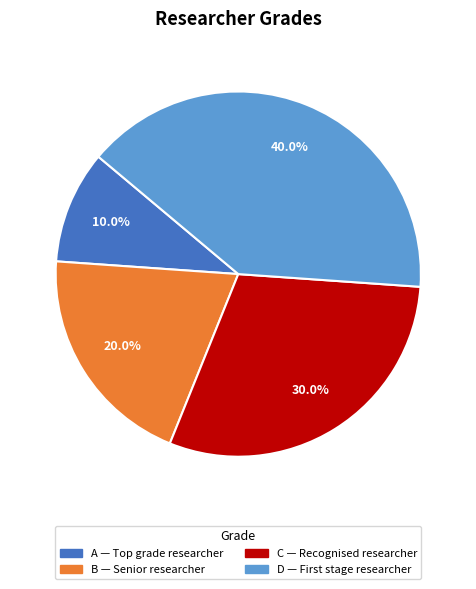

Which has a higher value, A or D?

D